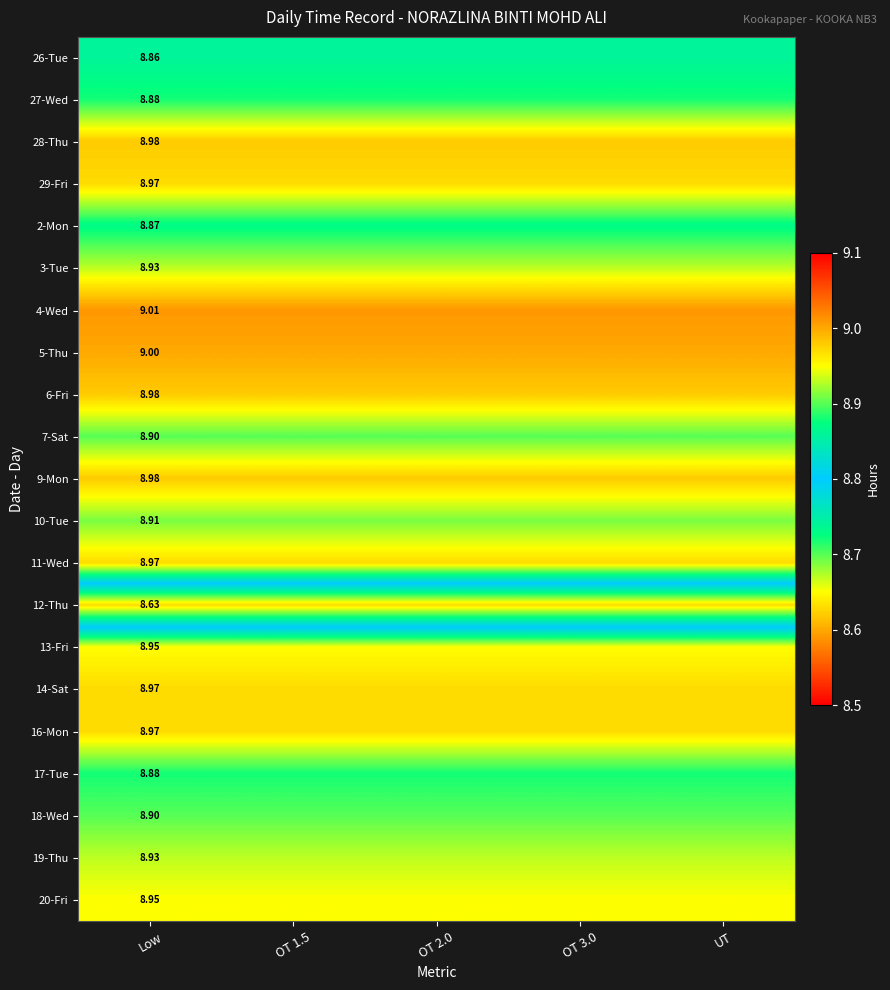

Is it true that 27-Wed equals 5.0 at OT 1.5?

False